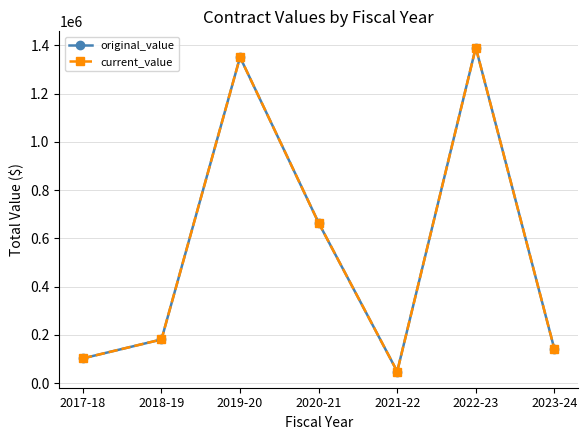

Reading right to left, what are all the values shown in this chart?

original_value: 140819.6	1391087.4	47811.1	664193.7	1351381.1	180694.2	102279.2
current_value: 140819.6	1391087.4	47811.1	664193.7	1351381.1	180694.2	102279.2